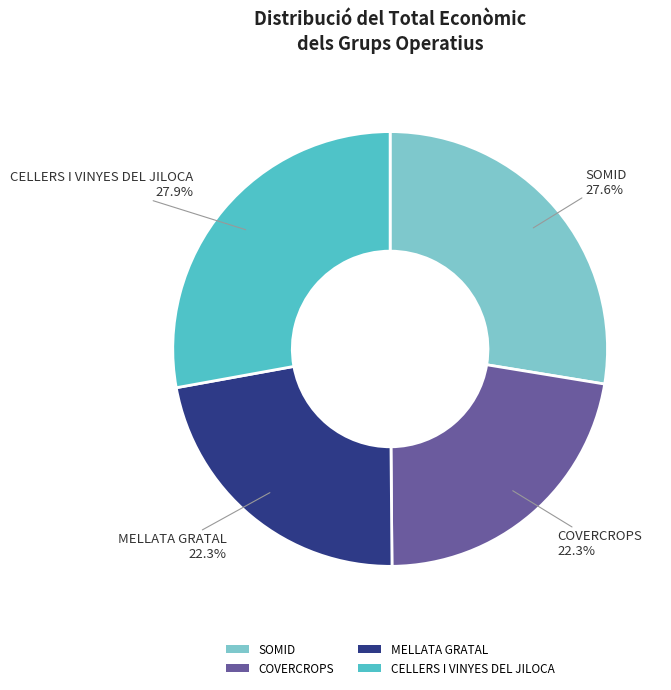

What percentage is the CELLERS I VINYES DEL JILOCA slice, to the nearest percent?

28%